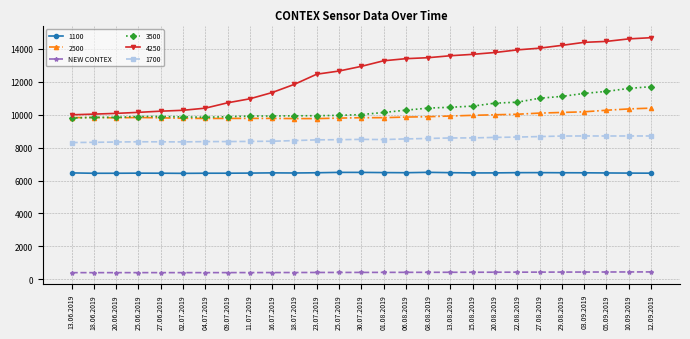

Does the chart display data point markers on the line(s)?

Yes